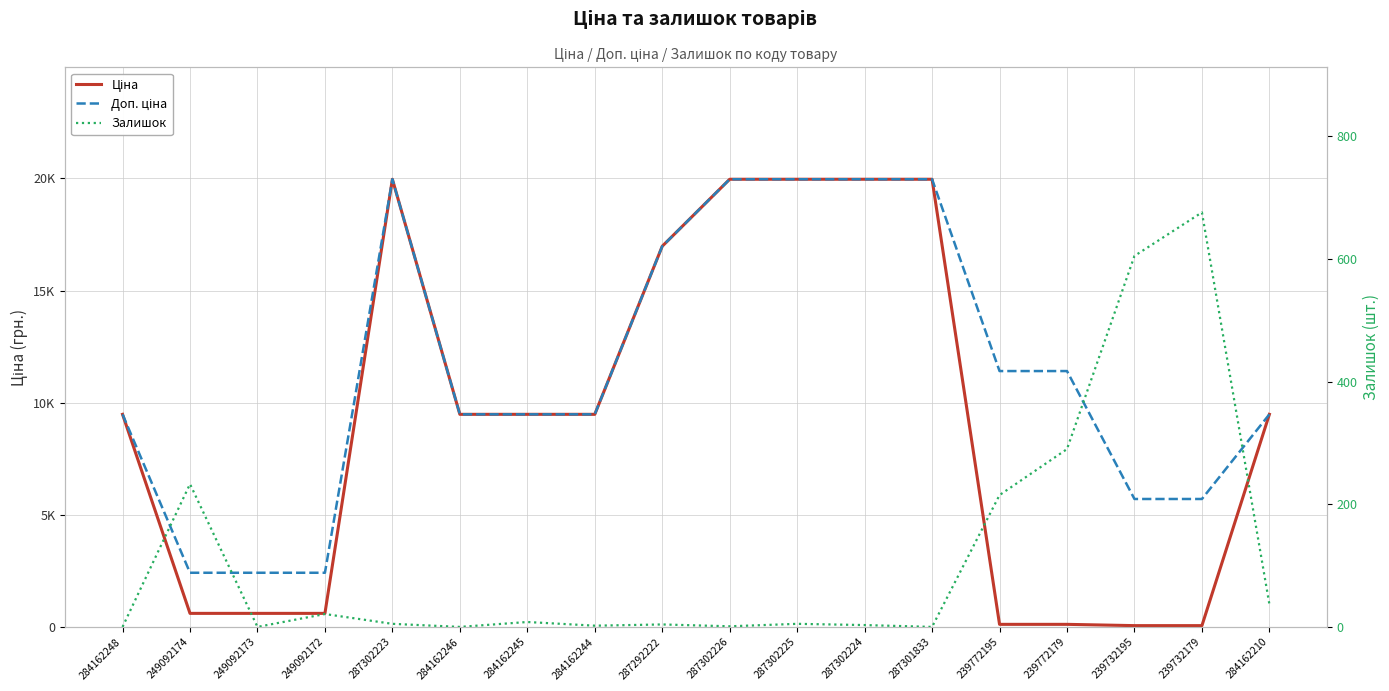

The value of Залишок at 287302225 is 5.0. True or false?

True